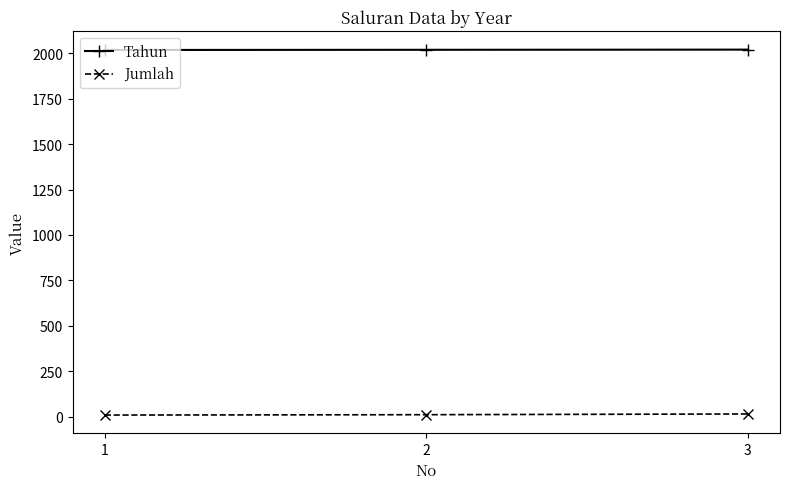

Does the chart have visible grid lines?

No